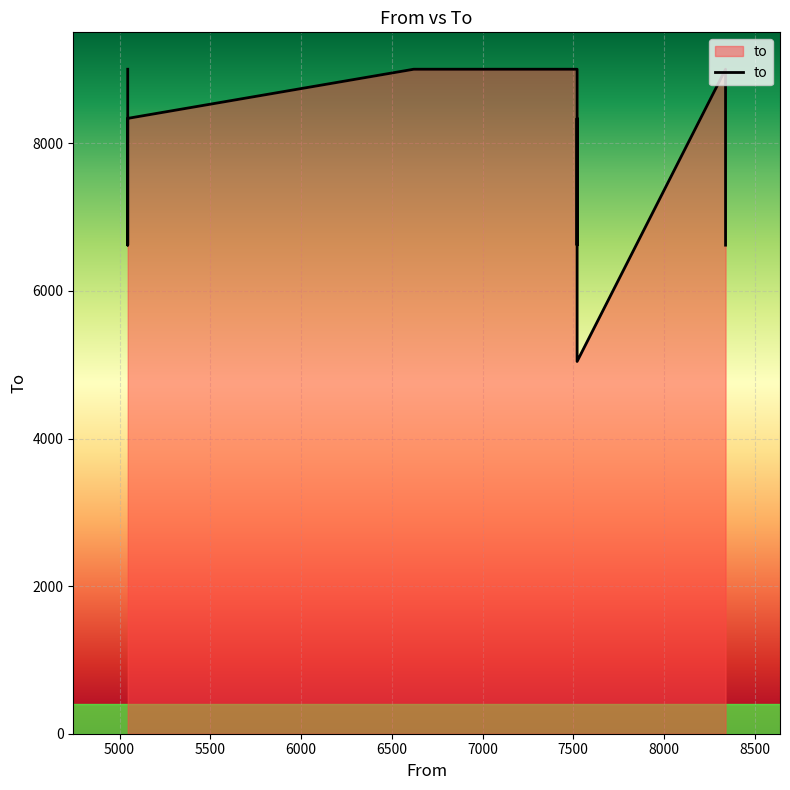

At which category does the data reach its first local peak?

7500